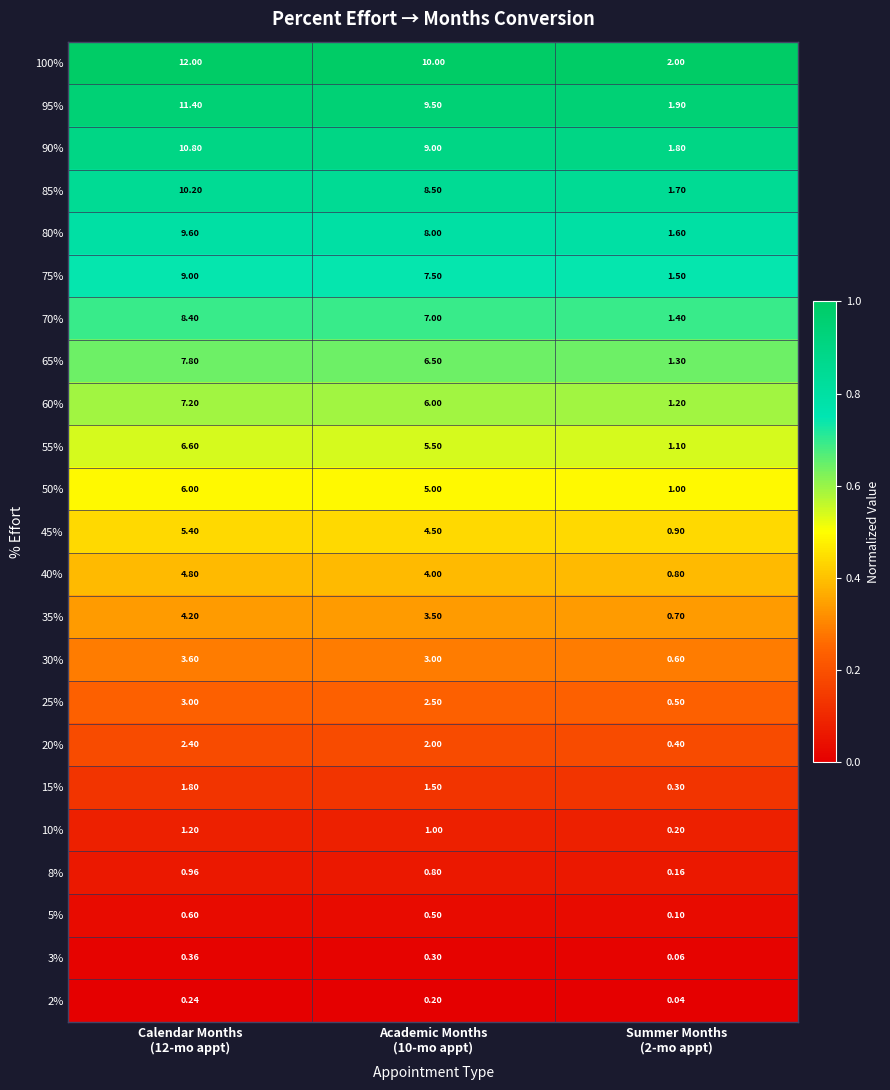

What is the maximum value shown in the chart?

12.0